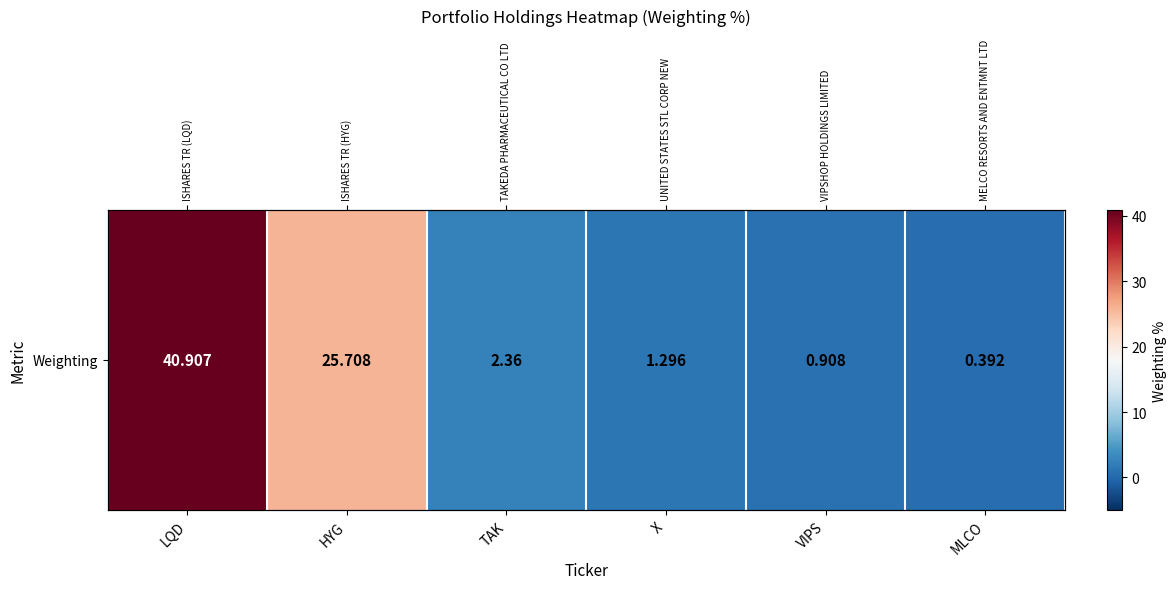

Reading left to right, list all the values displayed in this chart.

LQD=40.9	HYG=25.7	TAK=2.4	X=1.3	VIPS=0.9	MLCO=0.4